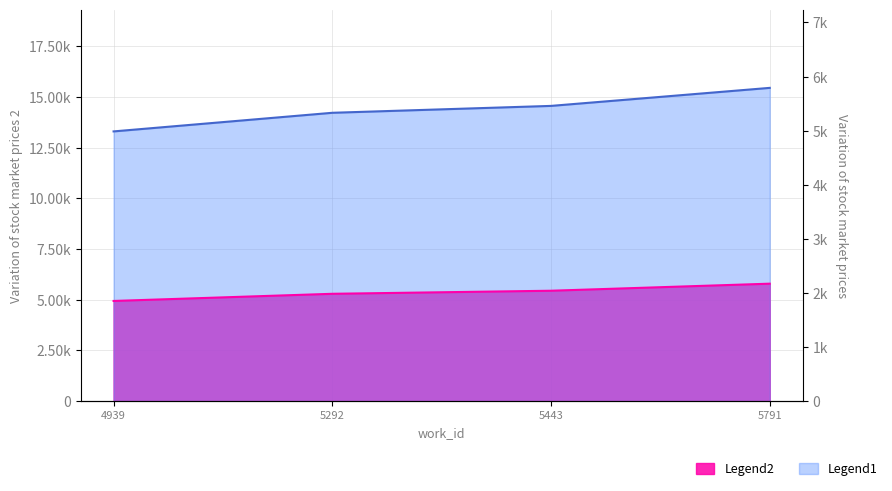

What is the minimum value for Legend1?

13300